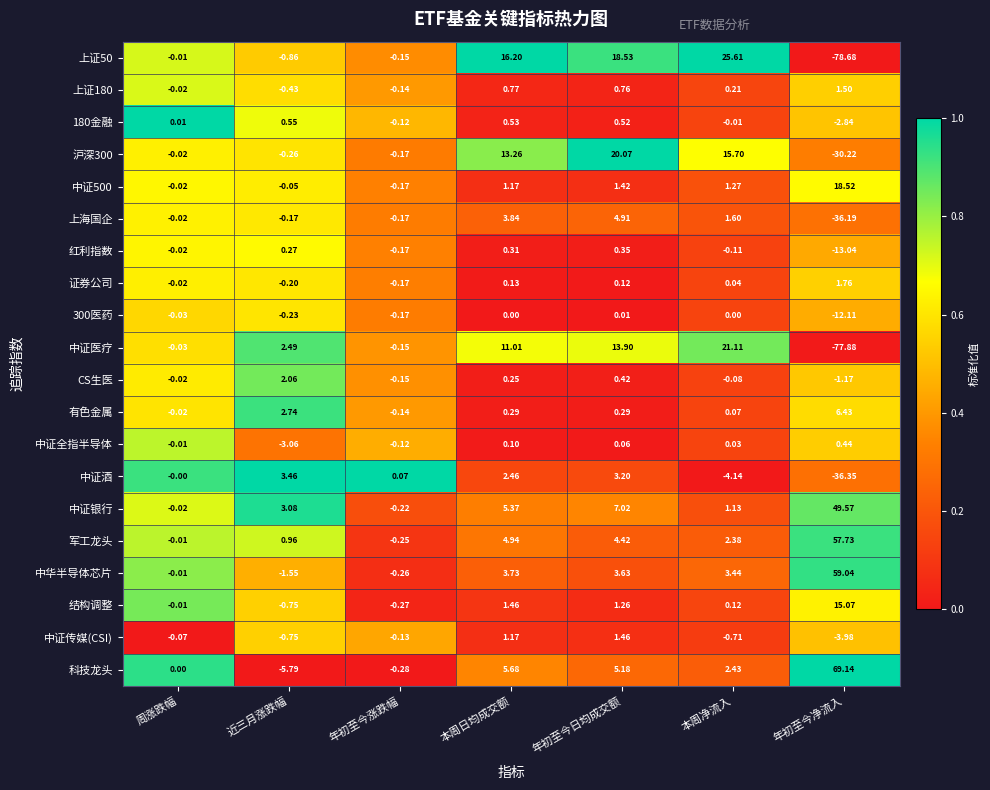

At which label does 中证医疗 first exceed 2?

近三月涨跌幅